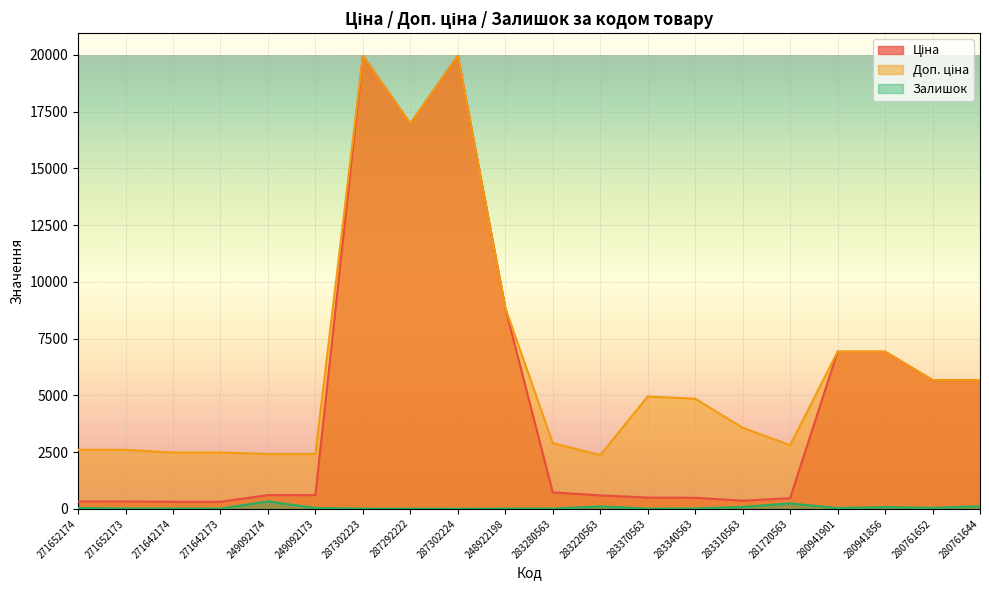

How many values in the Залишок series are below 34?

10